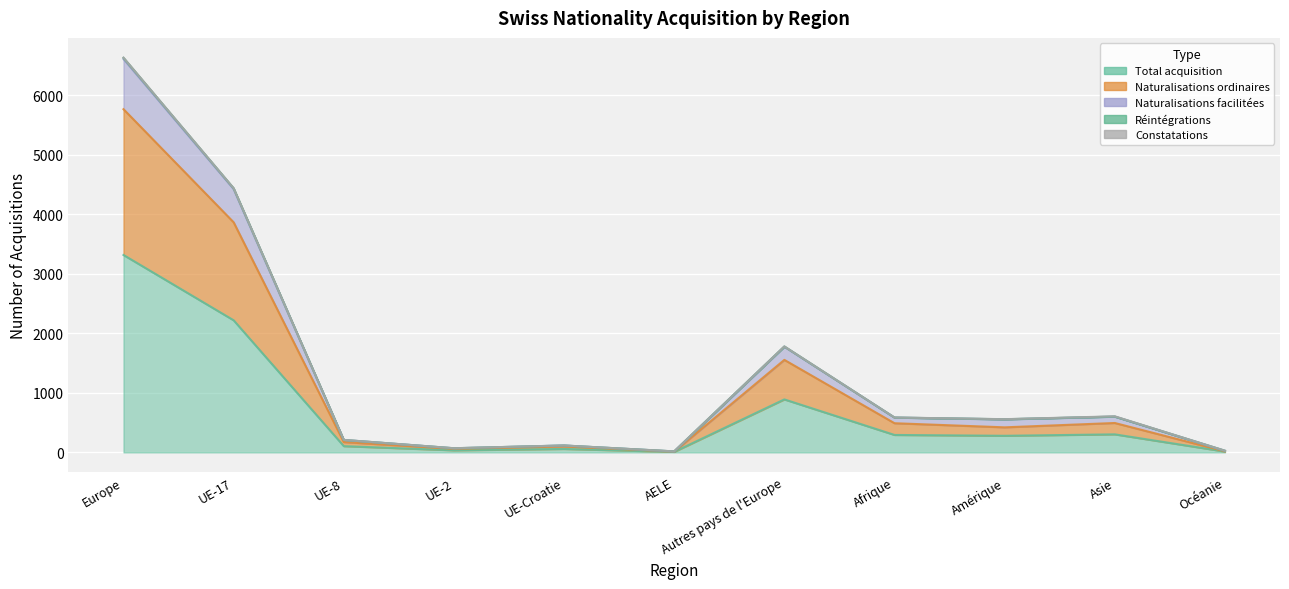

How many data points in Total acquisition are above 279?

5